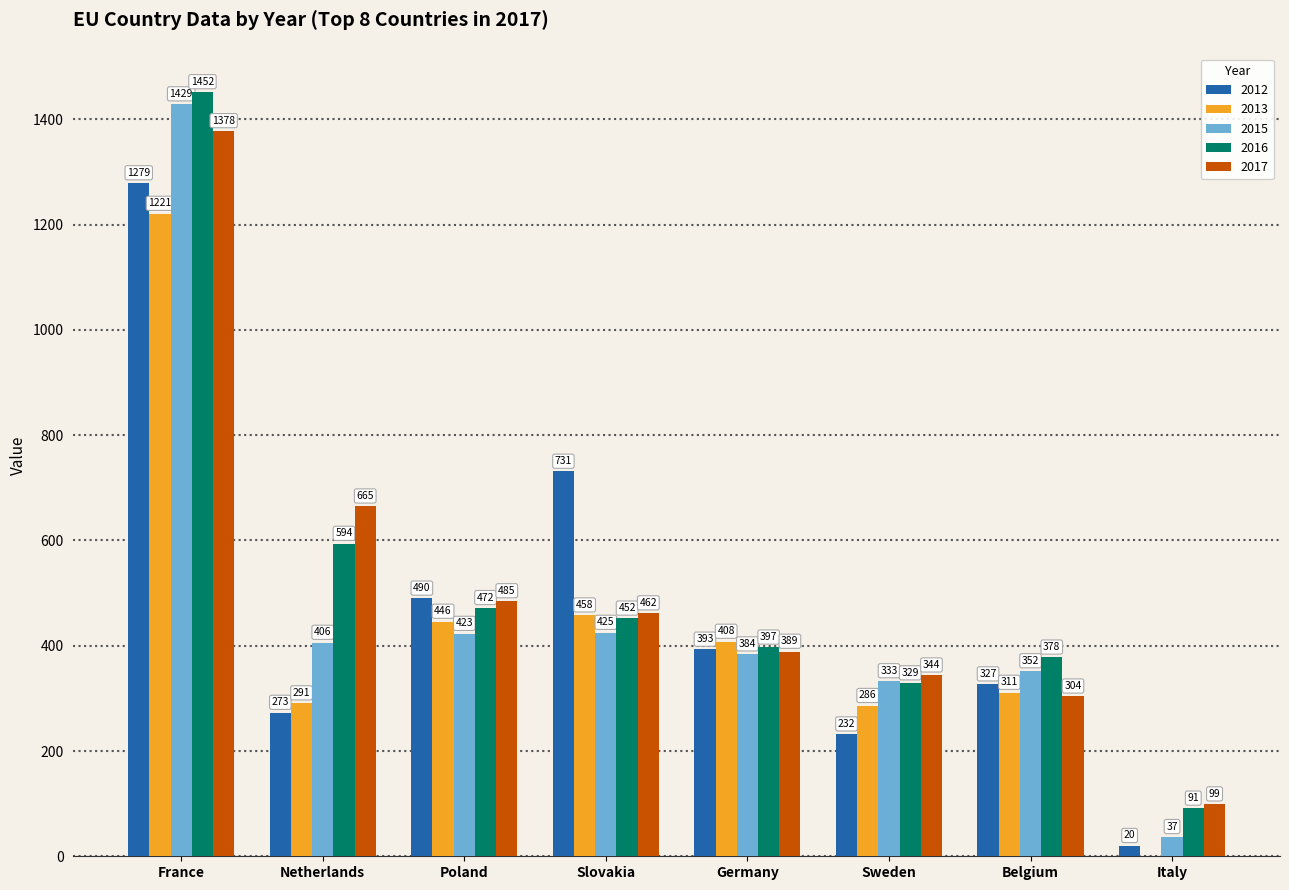

Reading left to right, extract all data points from this chart.

2012: France=1279	Netherlands=273	Poland=490	Slovakia=731	Germany=393	Sweden=232	Belgium=327	Italy=20
2013: France=1221	Netherlands=291	Poland=446	Slovakia=458	Germany=408	Sweden=286	Belgium=311	Italy=0
2015: France=1429	Netherlands=406	Poland=423	Slovakia=425	Germany=384	Sweden=333	Belgium=352	Italy=37
2016: France=1452	Netherlands=594	Poland=472	Slovakia=452	Germany=397	Sweden=329	Belgium=378	Italy=91
2017: France=1378	Netherlands=665	Poland=485	Slovakia=462	Germany=389	Sweden=344	Belgium=304	Italy=99